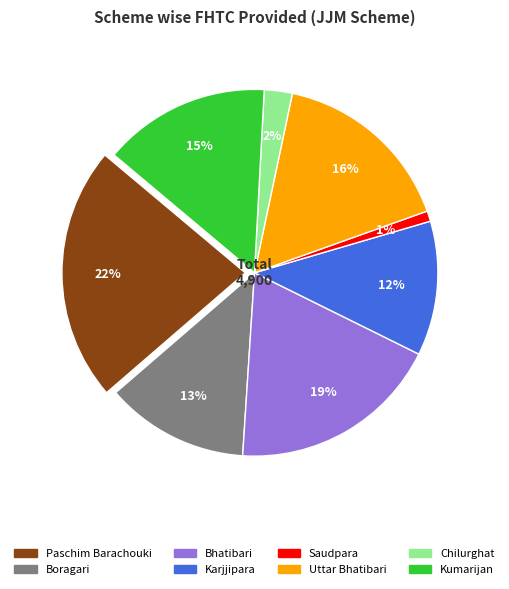

Does Boragari account for over 50% of the chart?

No